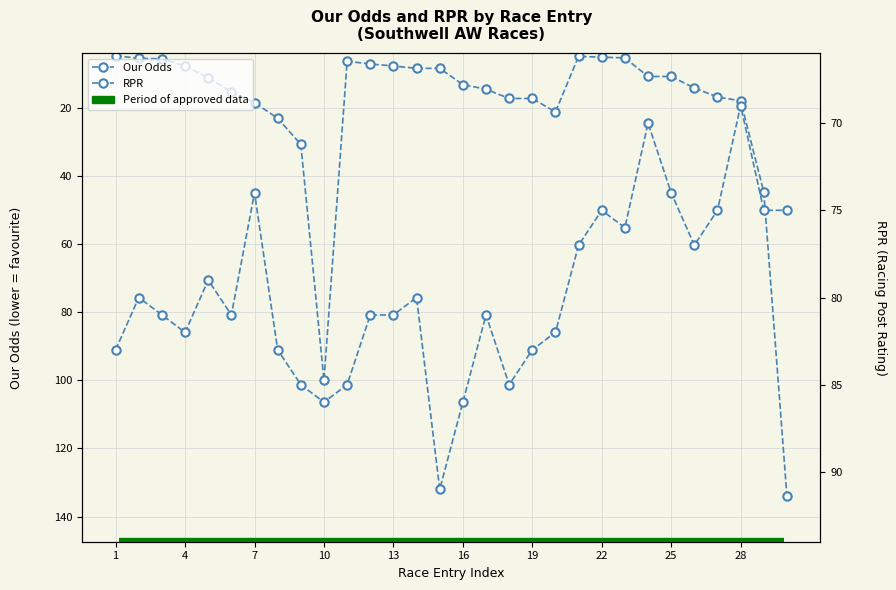

The RPR series shows 109.1 at 27. True or false?

False